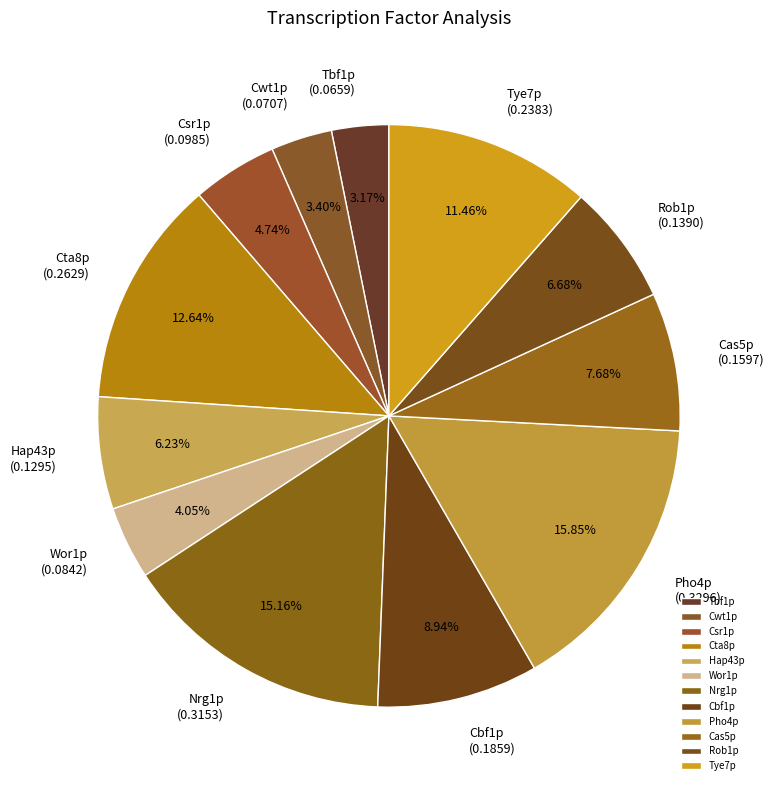

How many segments does this pie chart have?

12